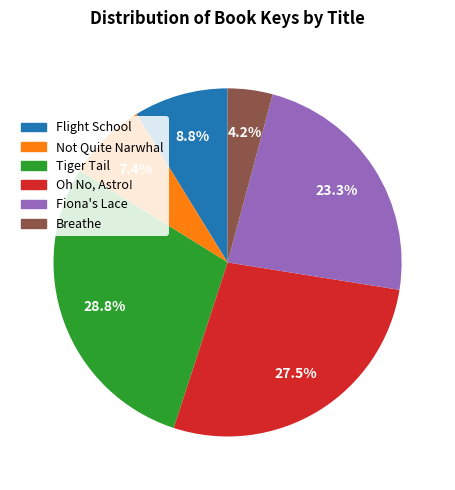

Does Oh No, Astro! represent more than half of the total?

No